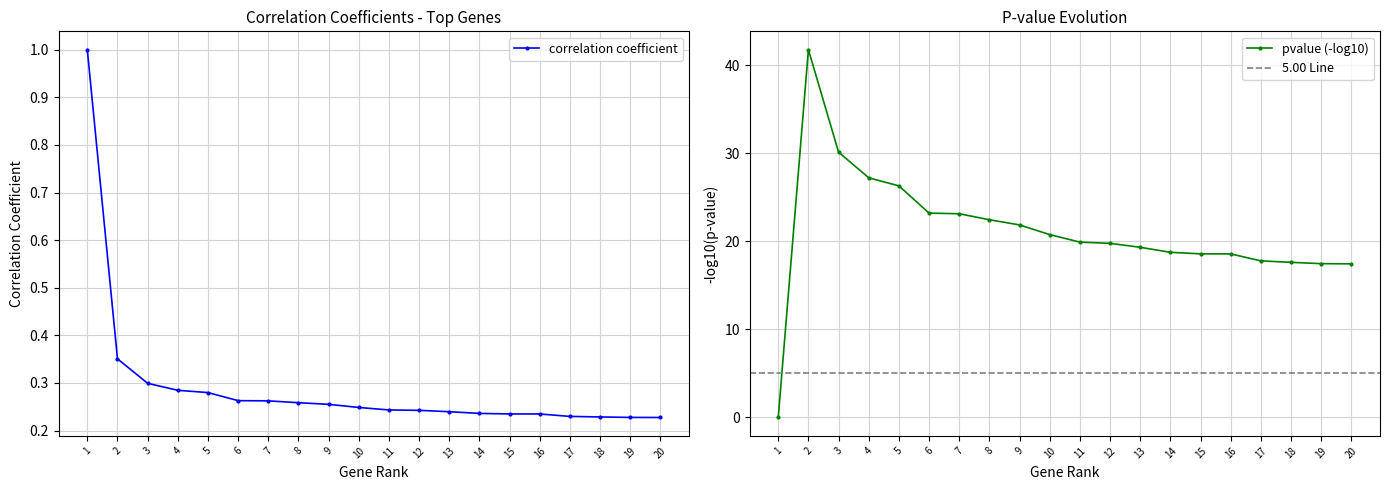

The correlation coefficient series shows 1.6 at 1. True or false?

False